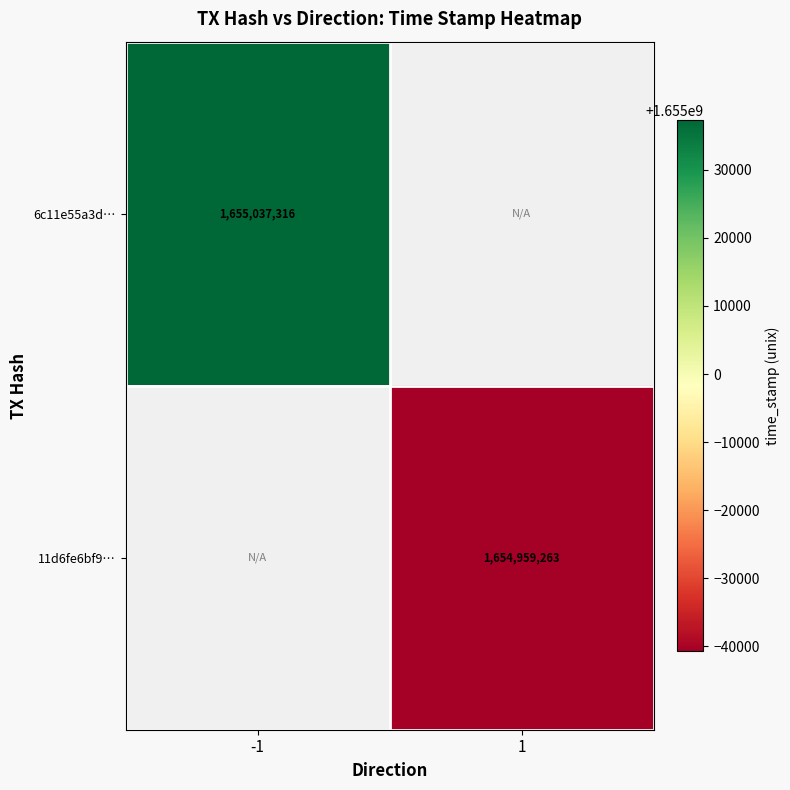

The 6c11e55a3d… series shows 1655037316 at -1. True or false?

True